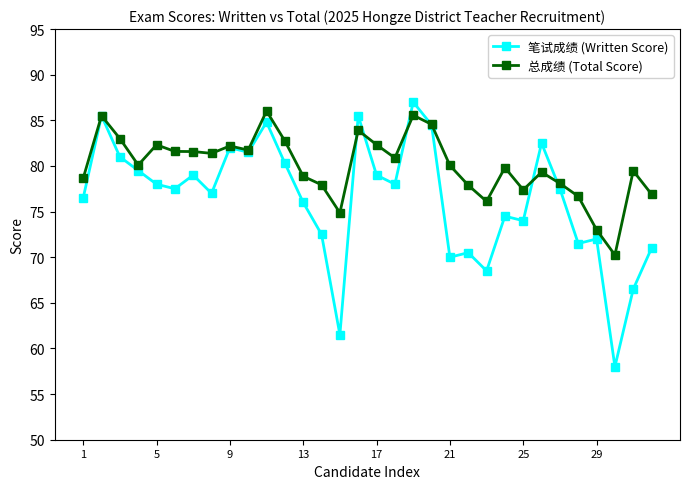

How many lines are shown in the chart?

2